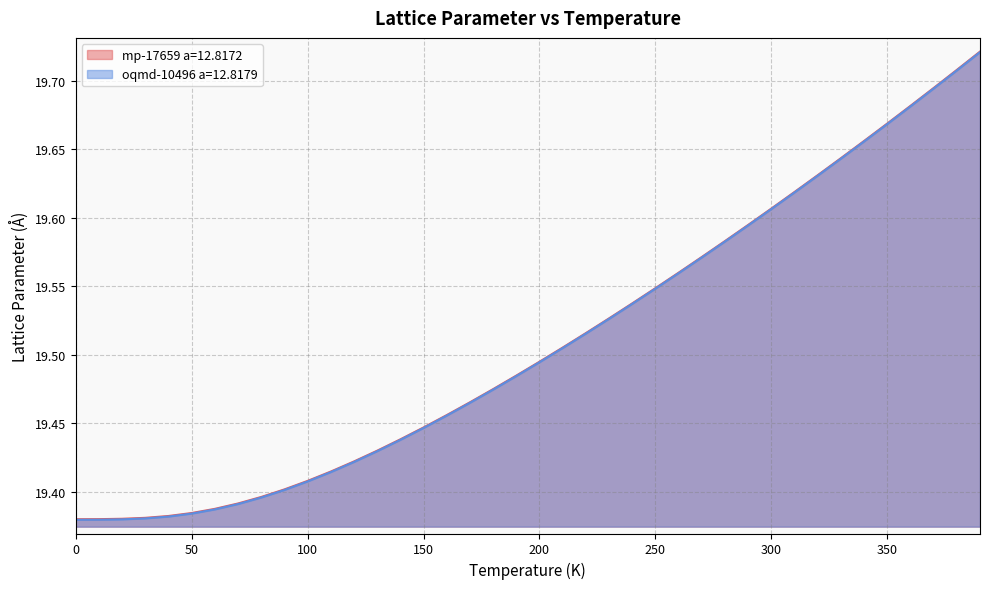

True or false: oqmd-10496 a=12.8179 has a value of 19.4 at 110.0.

True